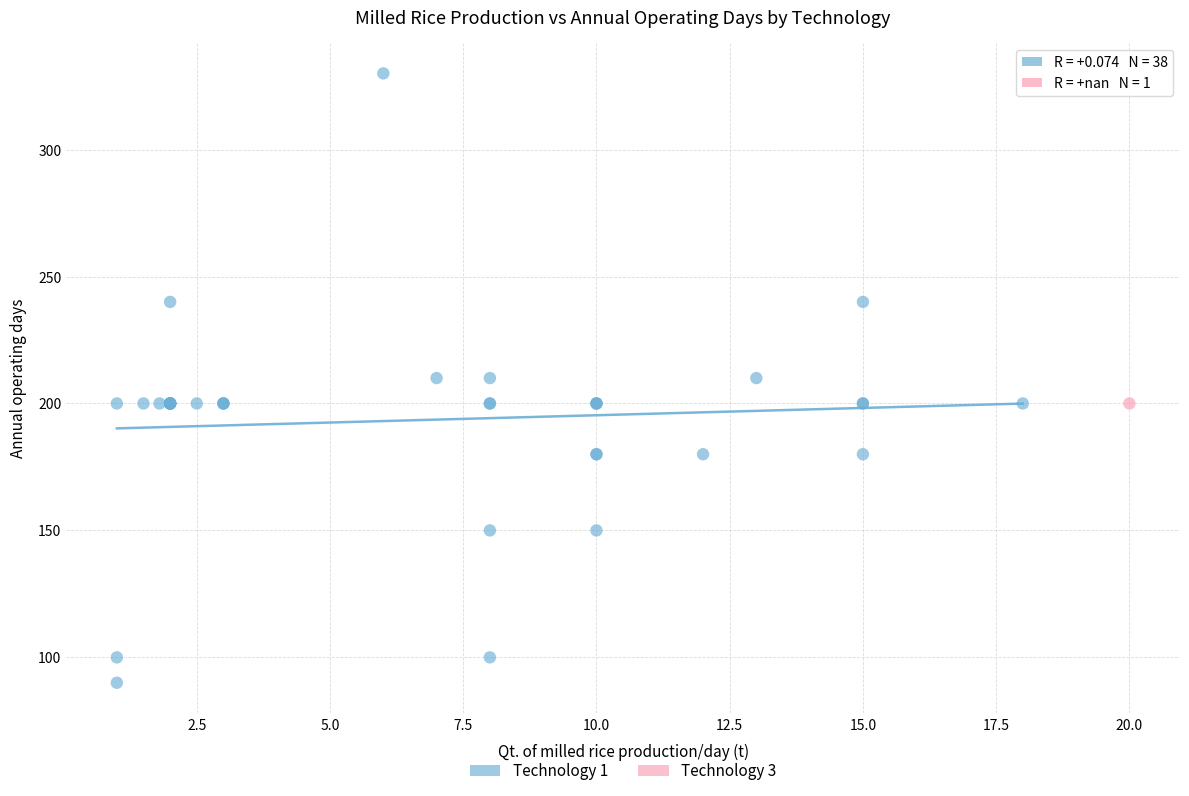

What are all the series names shown in the legend?

Technology 1, Technology 3